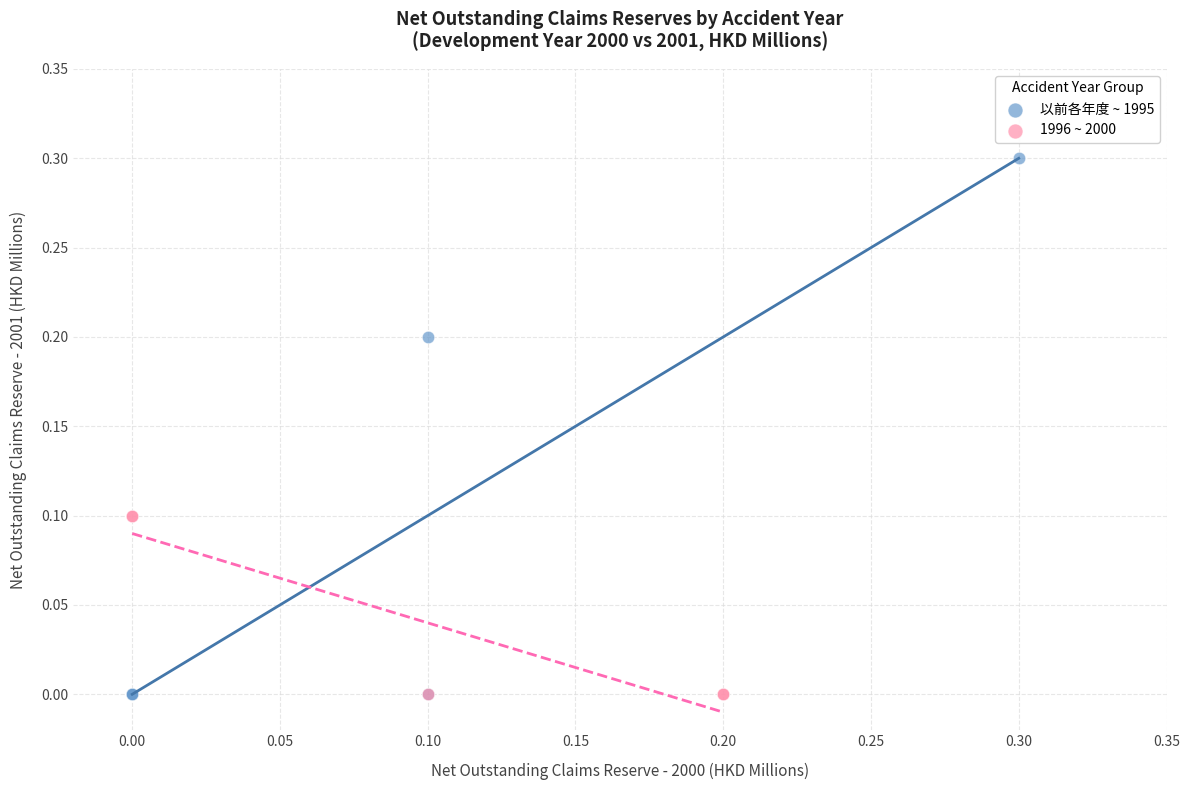

Which series contains the highest Y value?

以前各年度 ~ 1995